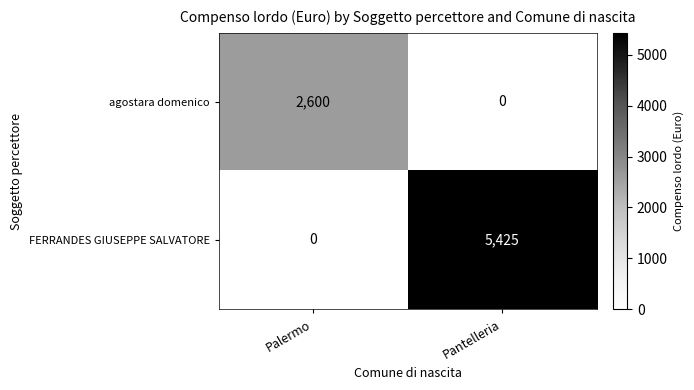

How many values in the FERRANDES GIUSEPPE SALVATORE series are below 5425?

1